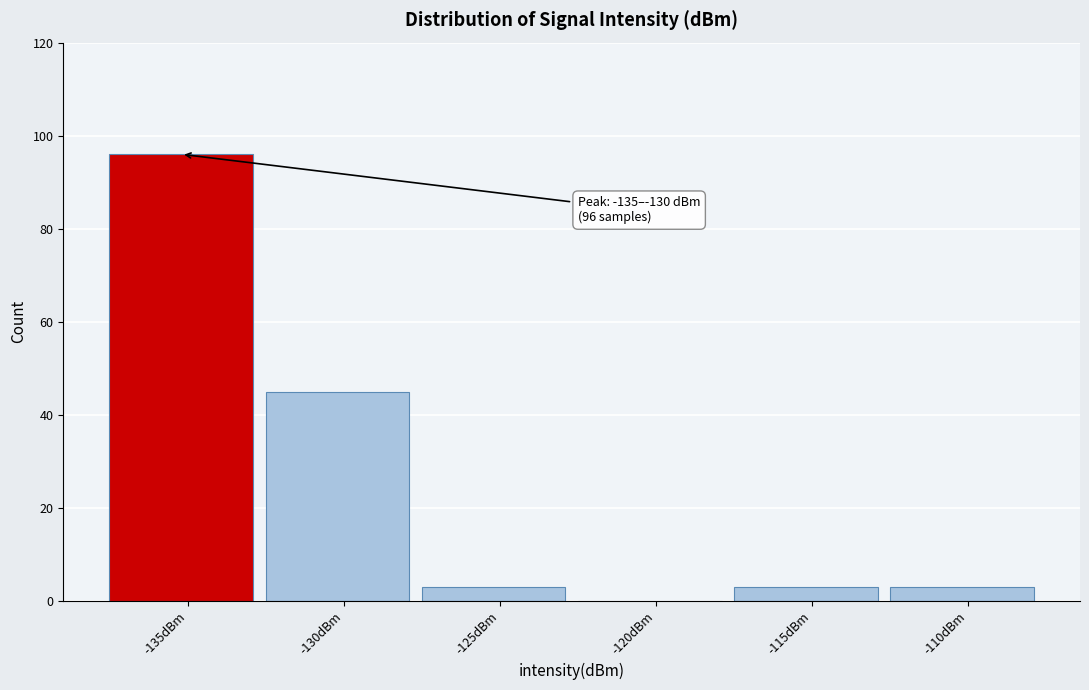

Reading left to right, extract all data points from this chart.

-135dBm=96	-130dBm=45	-125dBm=3	-120dBm=0	-115dBm=3	-110dBm=3